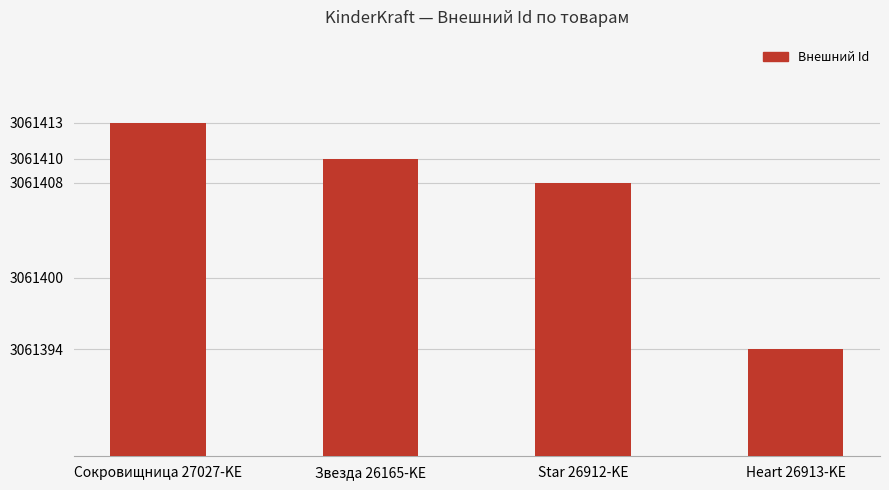

Reading left to right, what are all the values shown in this chart?

3061413	3061410	3061408	3061394